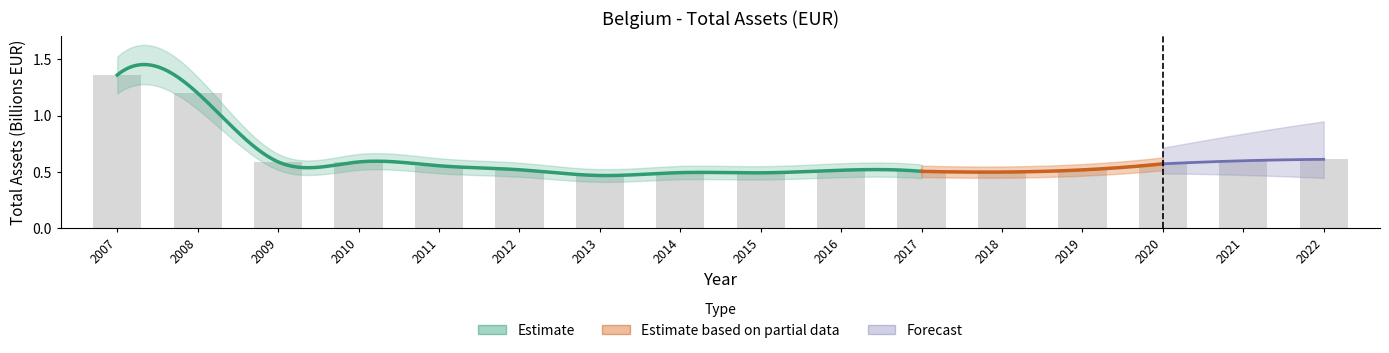

How many bars are there in total?

16